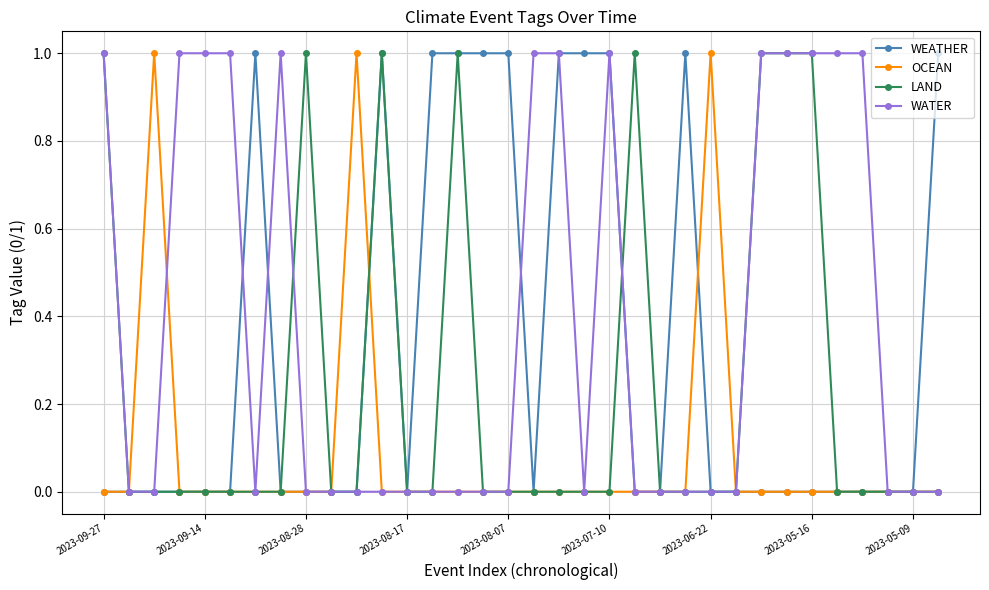

List the series in order of their overall mean, highest first.

WATER, WEATHER, LAND, OCEAN